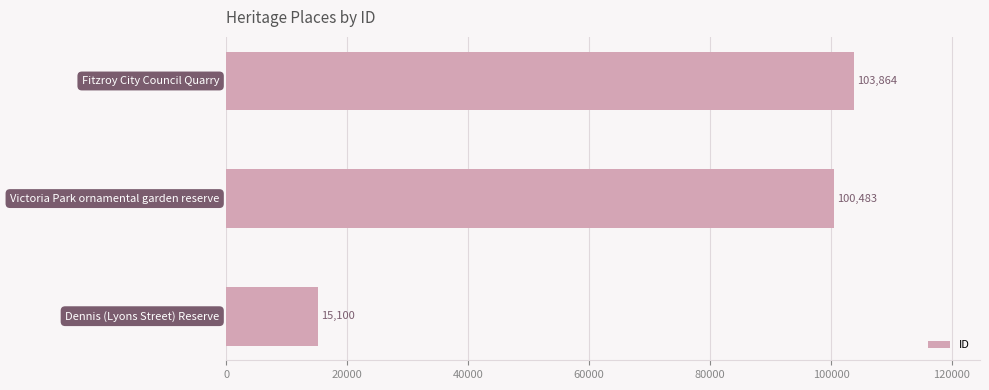

What is the difference between the second highest and minimum values?

85383